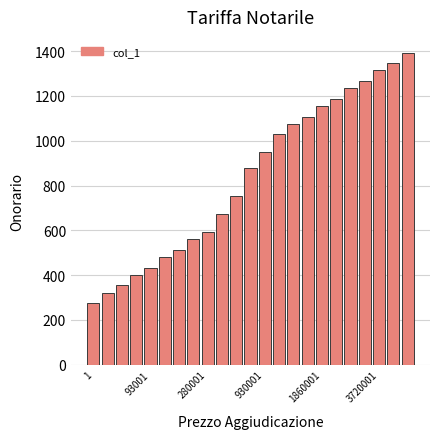

What is the average value?

839